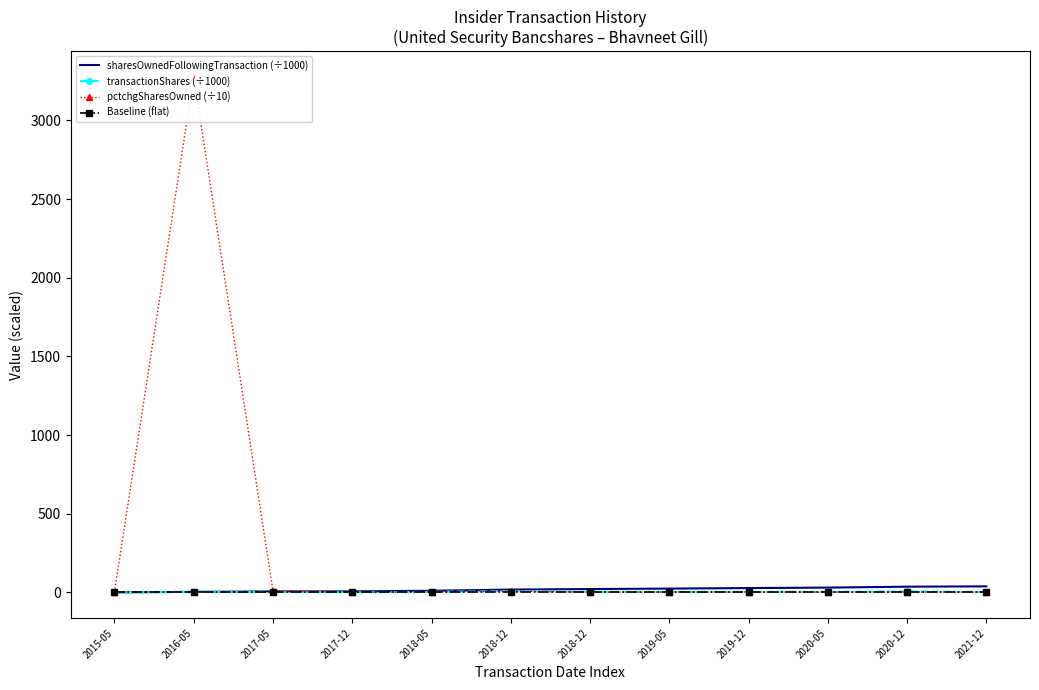

The sharesOwnedFollowingTransaction (÷1000) series shows 27.2 at 2019-12. True or false?

True